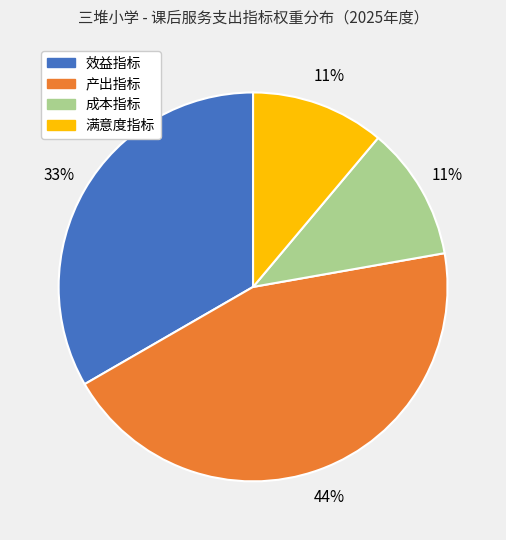

Which slice is the largest?

产出指标